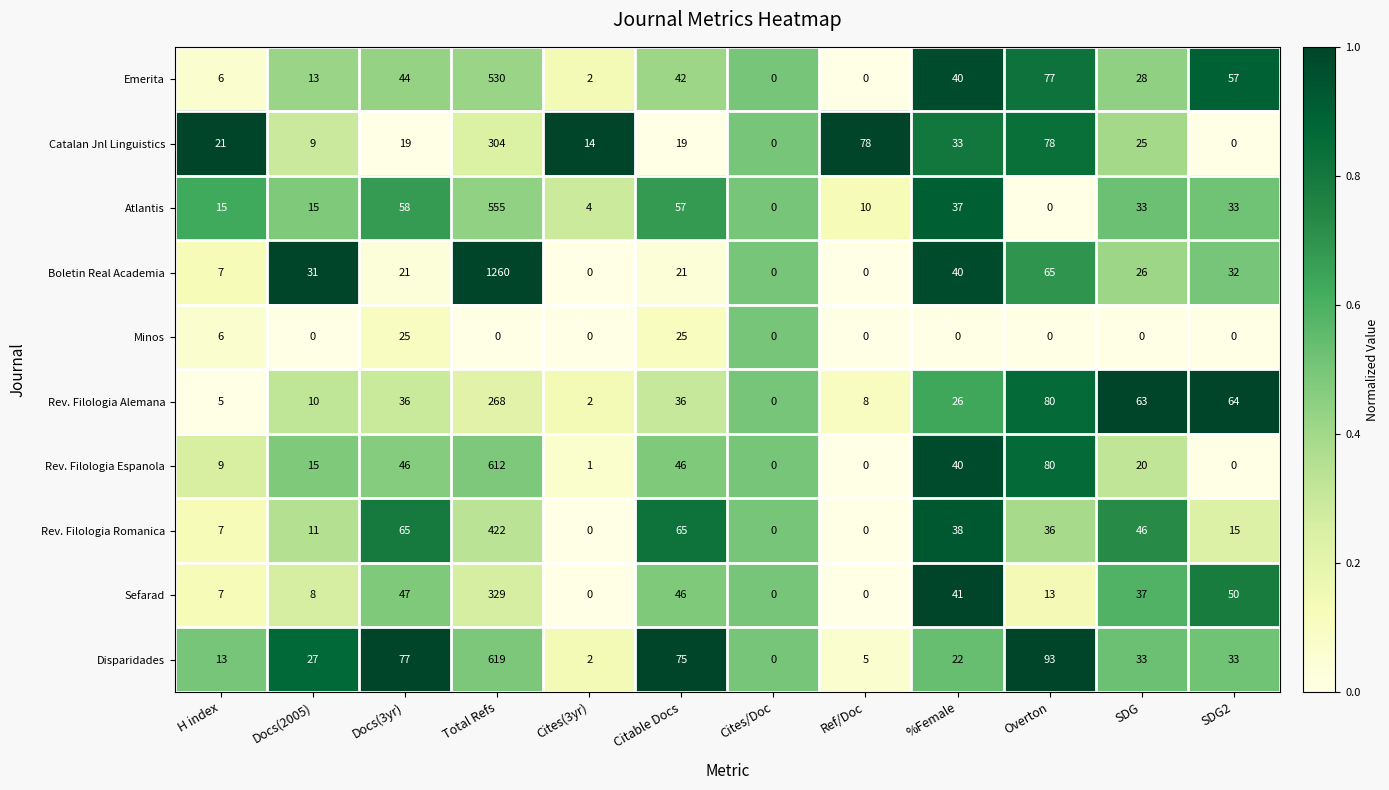

Is it true that Rev. Filologia Alemana equals 26 at %Female?

True